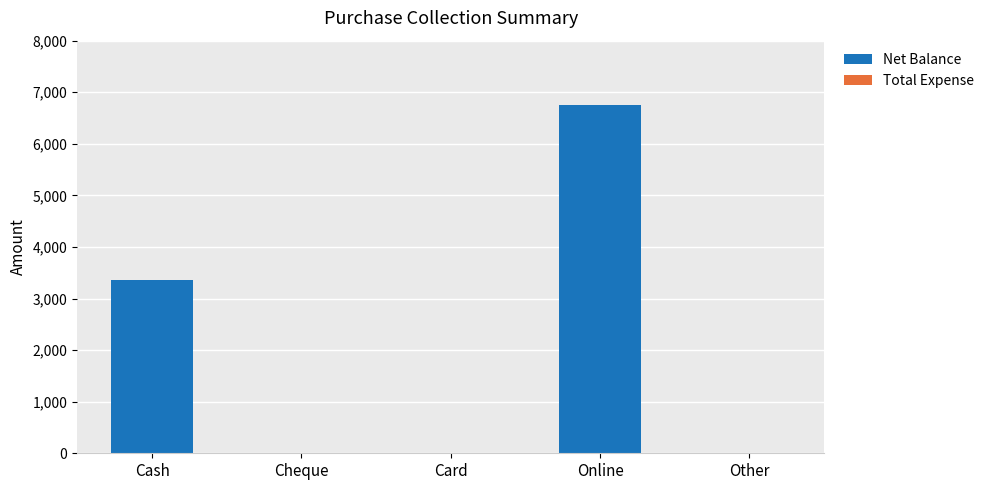

What is the sum of all values?

10100